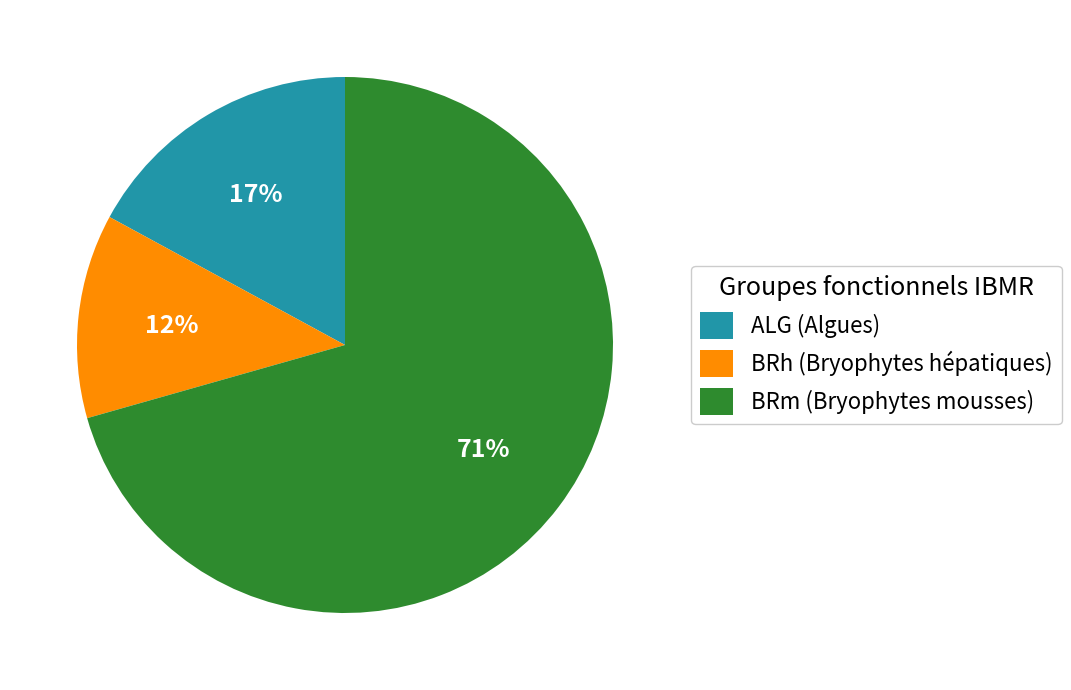

True or false: BRm (Bryophytes mousses) accounts for 71% of the total.

True